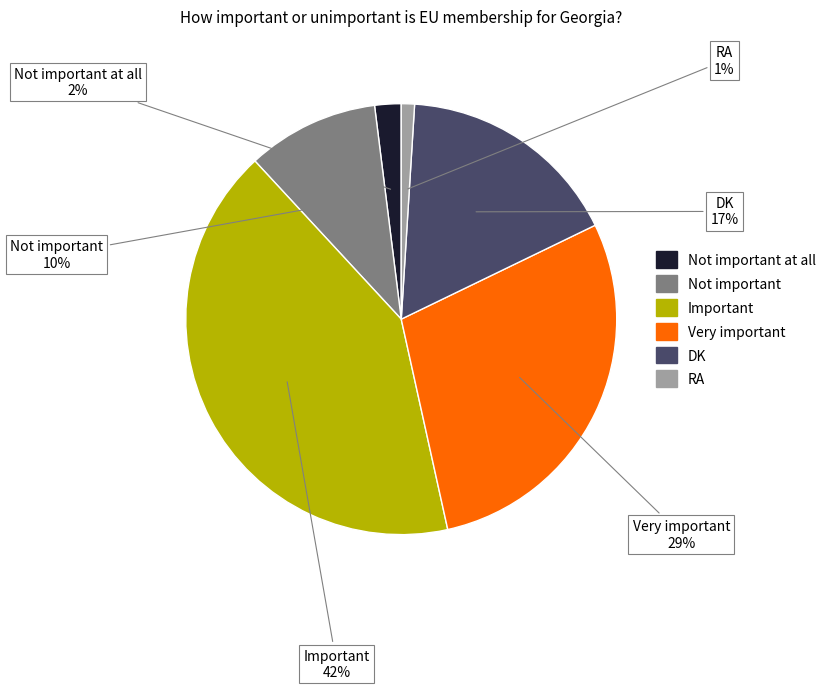

To the nearest percent, what portion does Not important represent?

10%